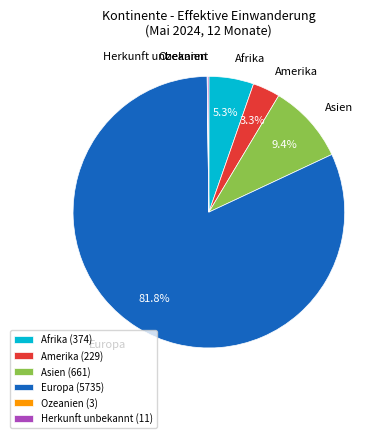

To the nearest percent, what is the difference between the largest and smallest slice percentages?

82%